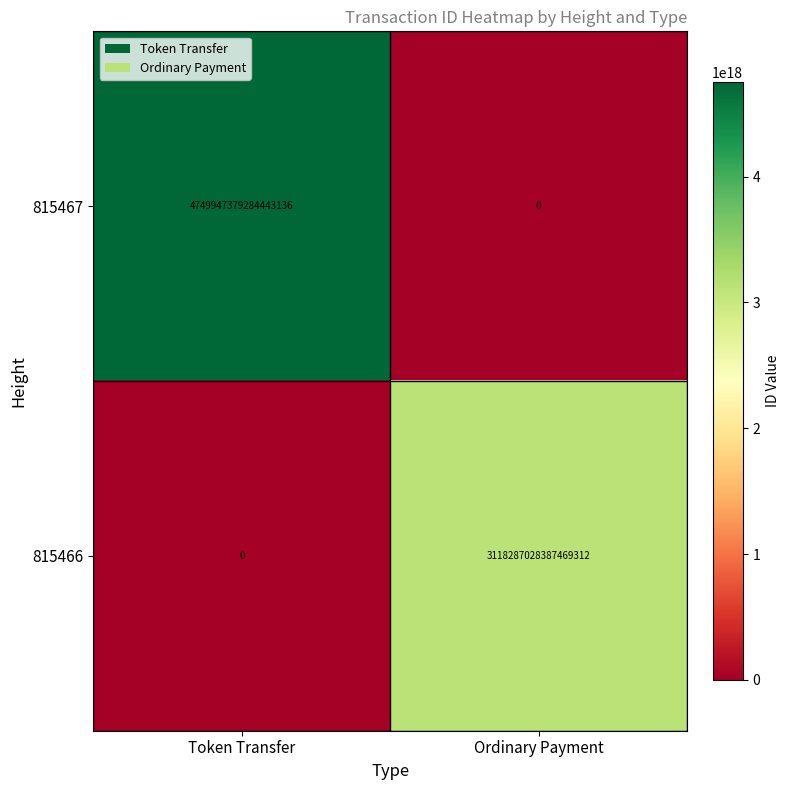

At which category is the sum across all series the highest?

Token Transfer